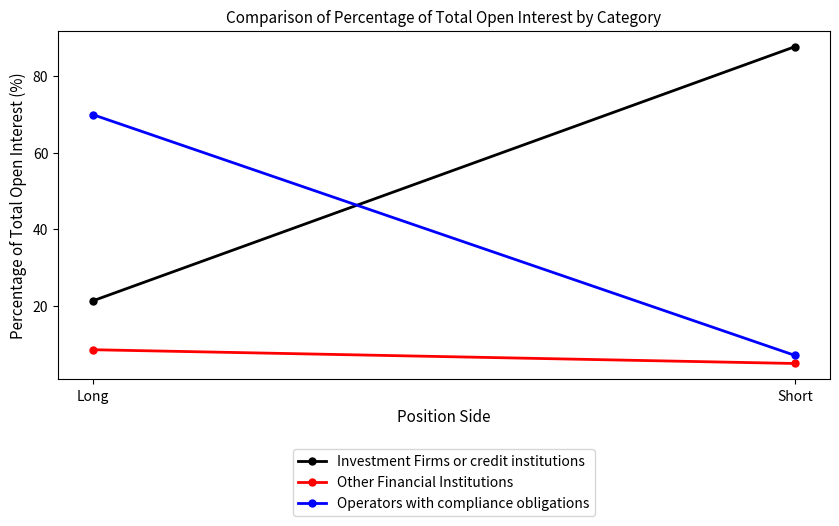

List the labels in order of Other Financial Institutions value, smallest first.

Short, Long